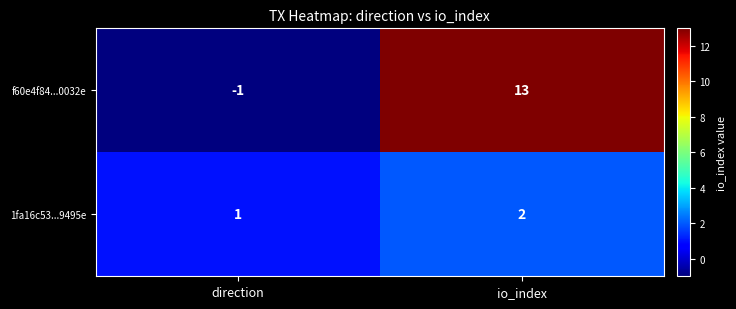

How many categories are shown in the chart?

2